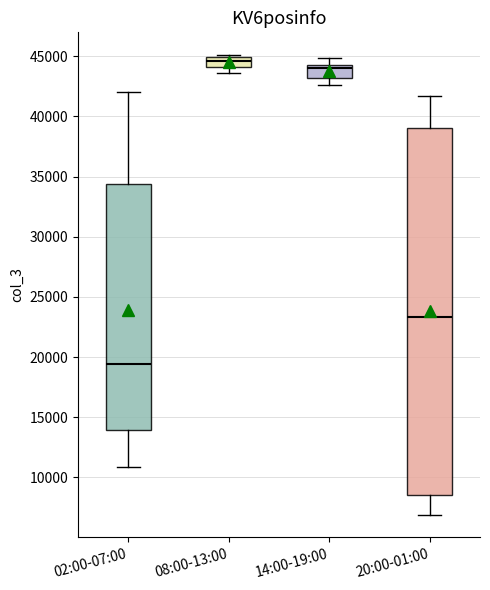

Where is the upper edge of the box for 02:00-07:00 on the y-axis? The values are not printed on the chart, so give them approximately, as read against the axis.

34500